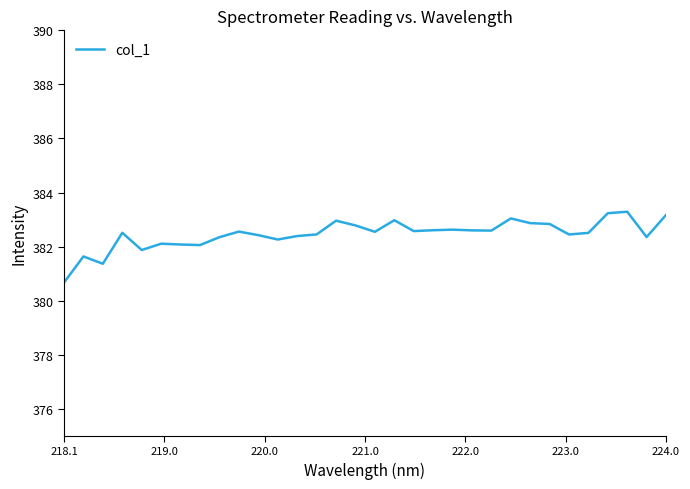

What is the difference between the maximum and minimum values?

2.6